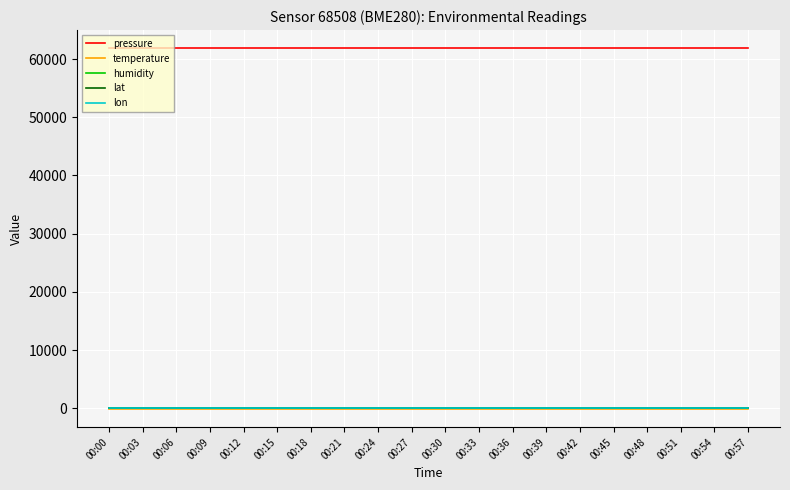

Which series has the largest total across all categories?

pressure